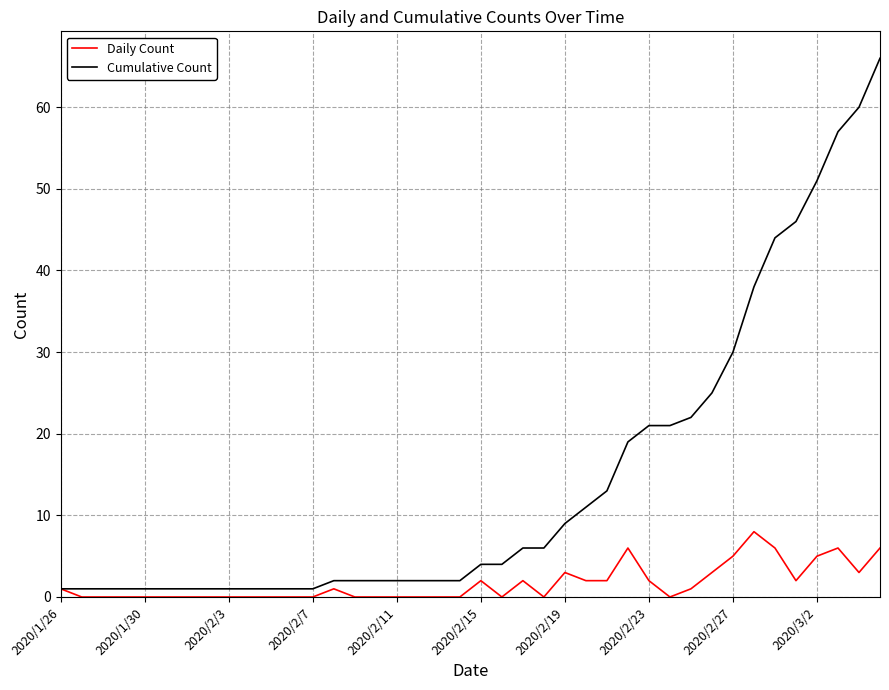

What are all the series names shown in the legend?

Daily Count, Cumulative Count